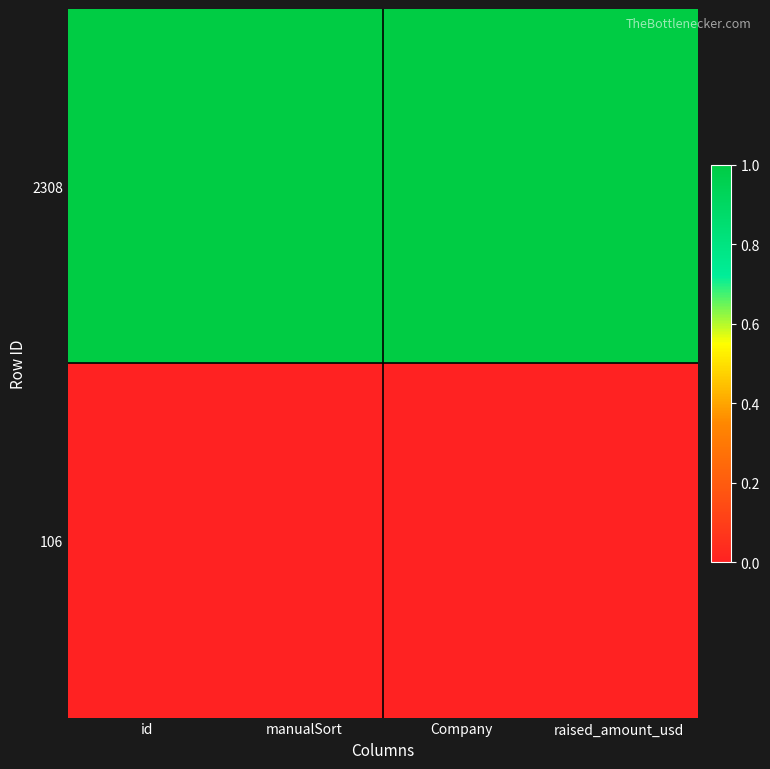

How many distinct data groups are displayed?

2